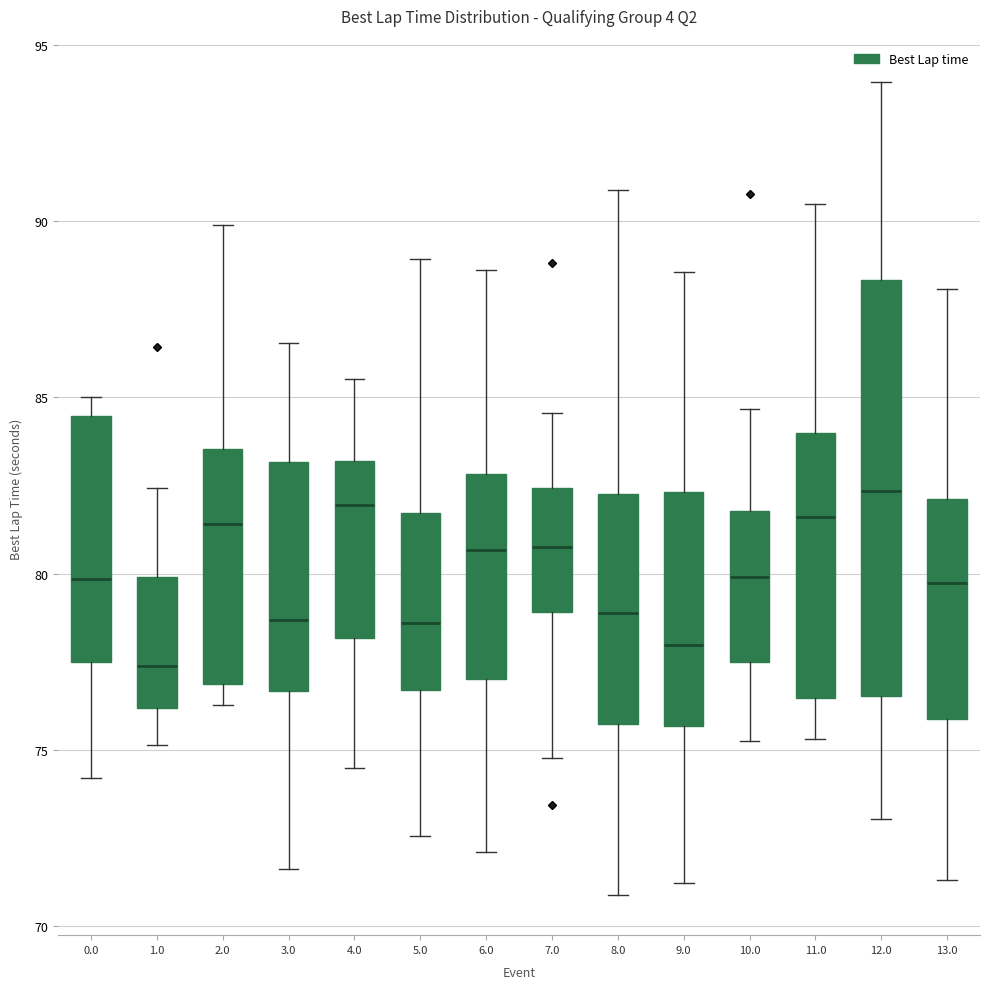

Where does the median line of the box at x = 0.0 sit on the y-axis? The values are not printed on the chart, so give them approximately, as read against the axis.

80.0